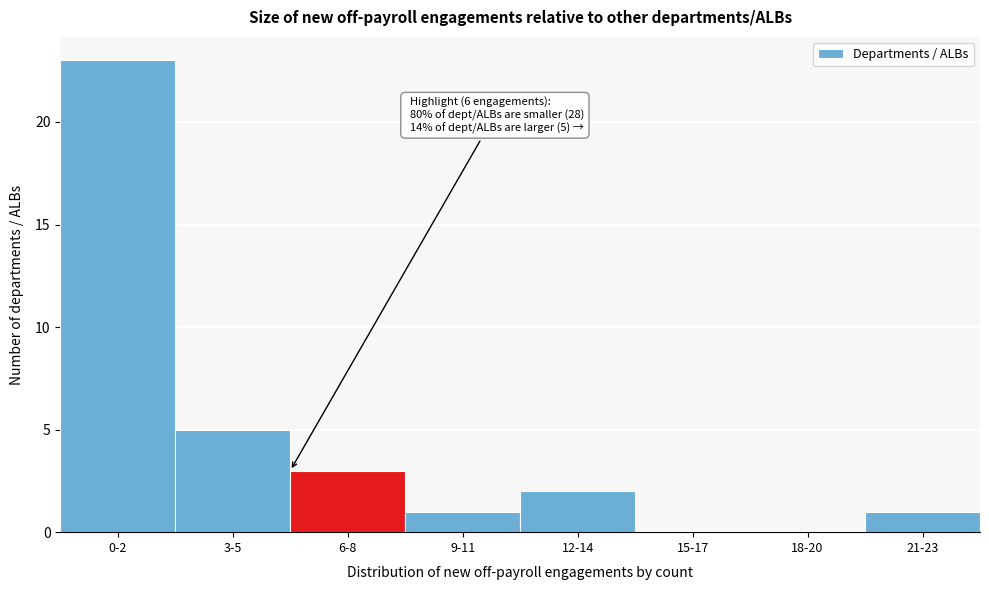

Reading left to right, extract all data points from this chart.

0-2=23	3-5=5	6-8=3	9-11=1	12-14=2	15-17=0	18-20=0	21-23=1